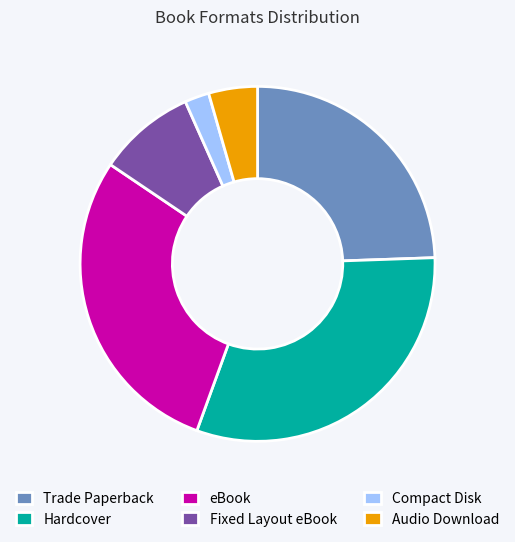

Is there a majority slice in this chart?

No